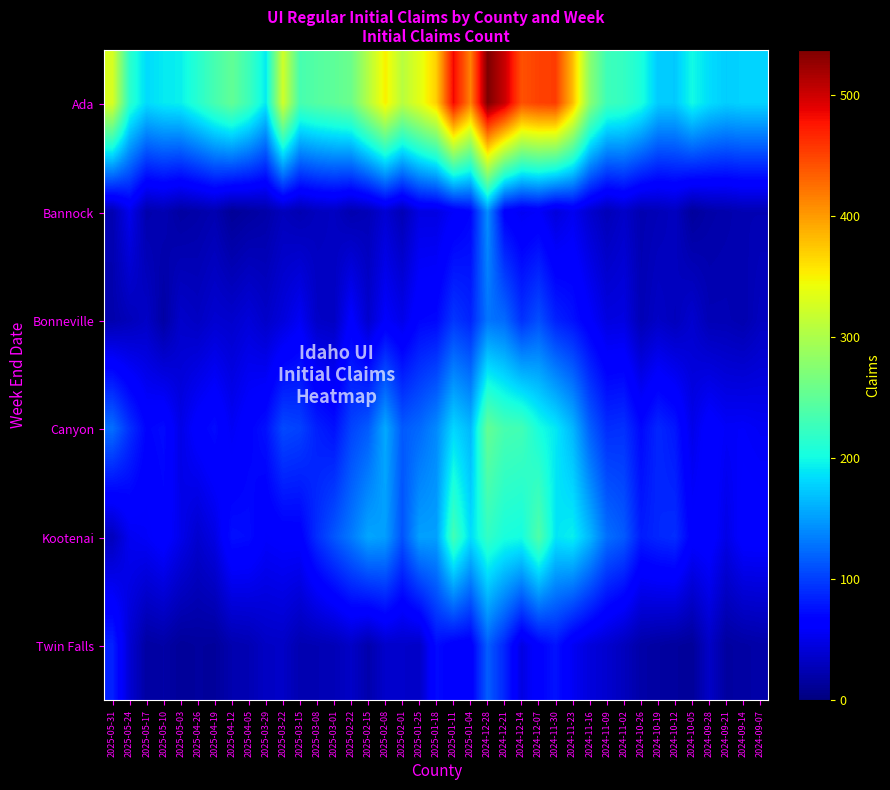

At which category is the sum across all series the highest?

2024-12-28